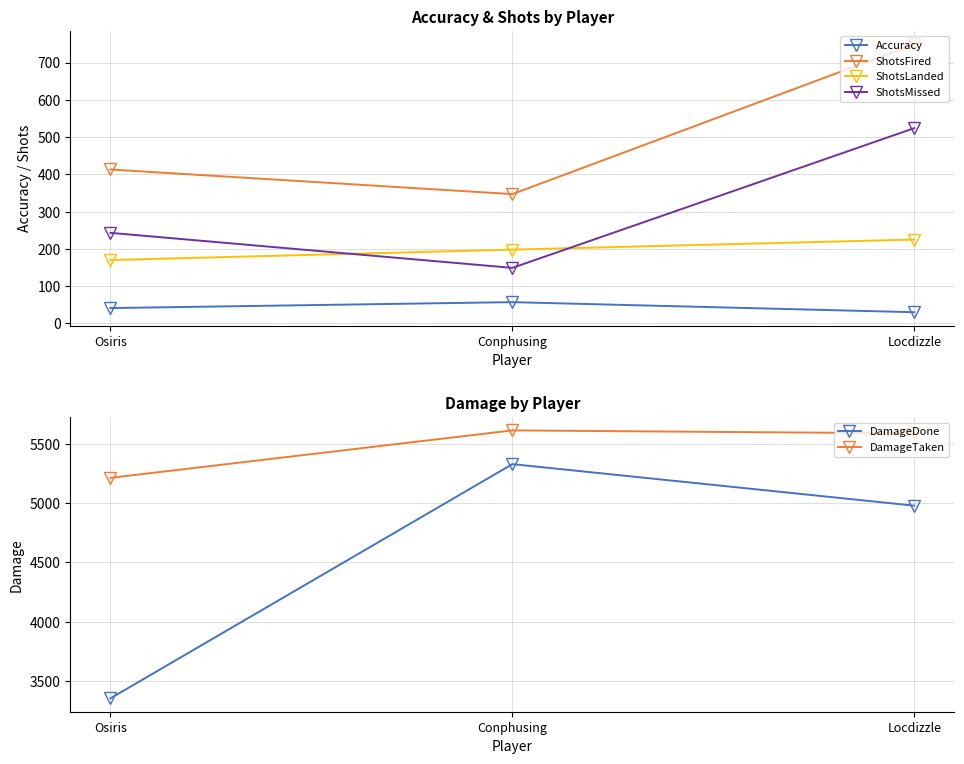

How many data points in DamageDone are above 4980?

1